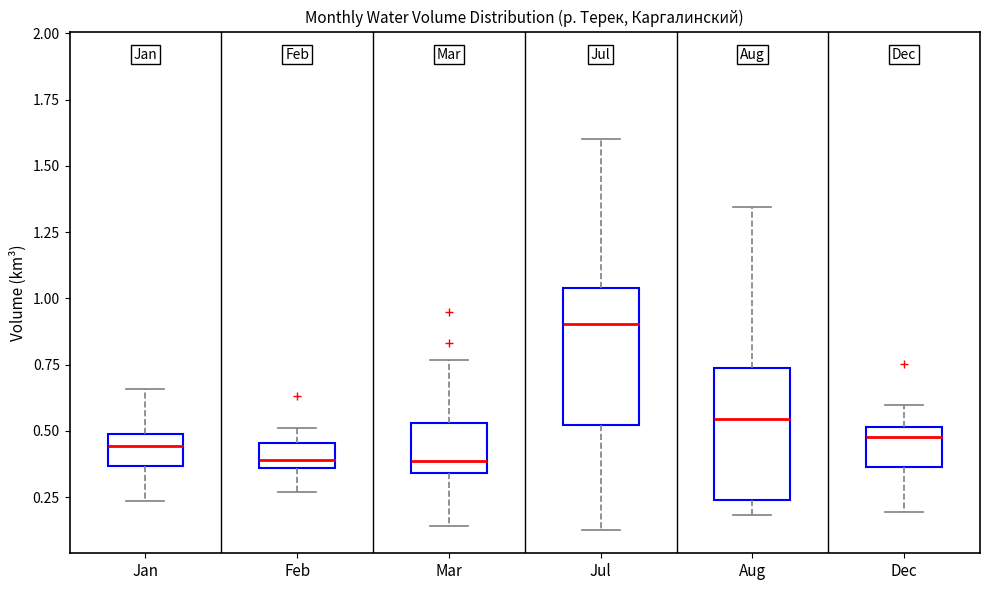

Where is the upper edge of the box for Feb on the y-axis? The values are not printed on the chart, so give them approximately, as read against the axis.

0.45